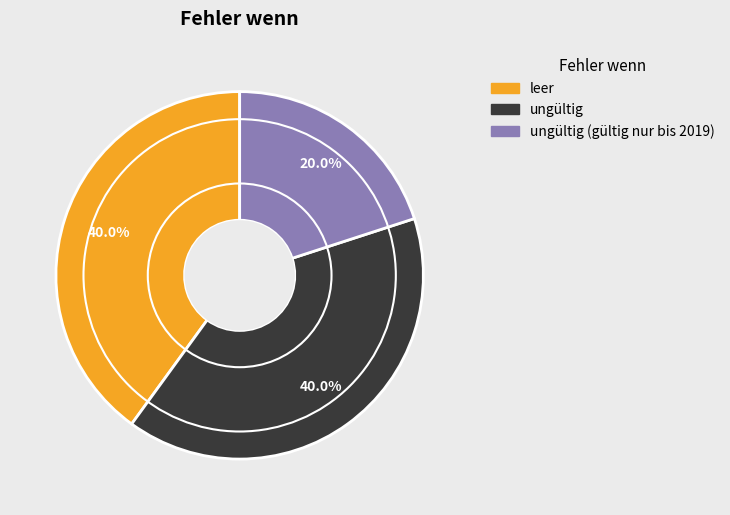

Is there a majority slice in this chart?

No